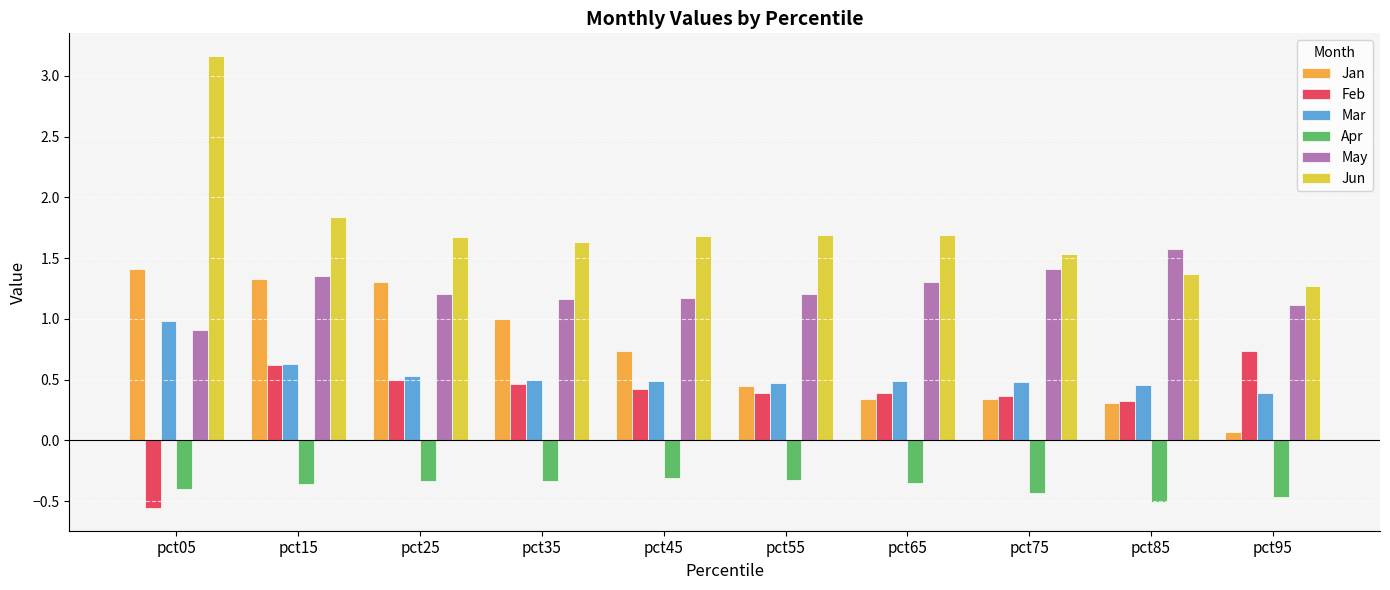

Is the value of Jan at pct15 greater than the value of Mar at pct75?

Yes